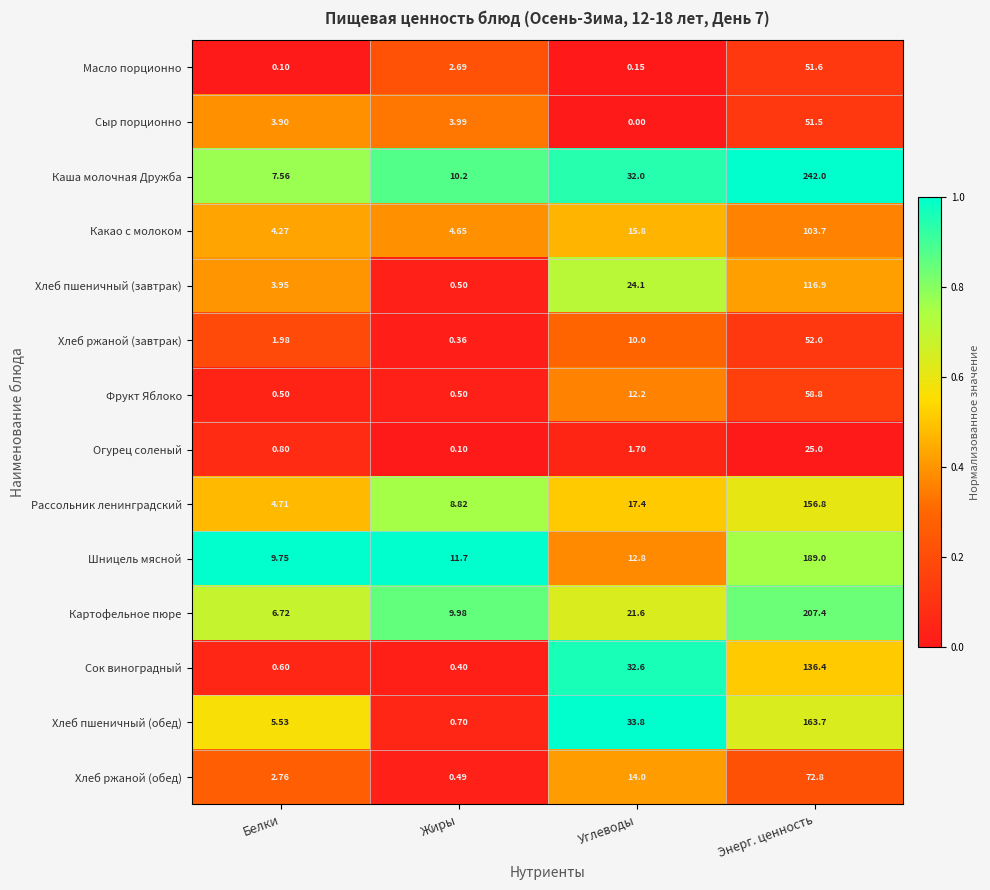

Which series has the largest total across all categories?

Каша молочная Дружба